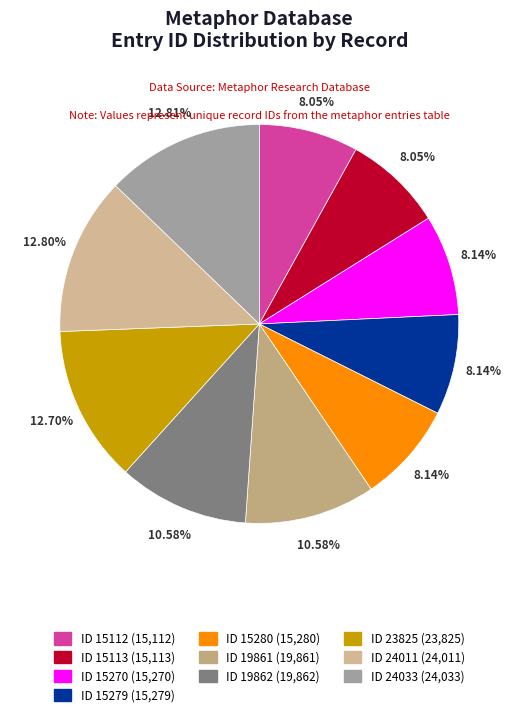

To the nearest percent, what portion does ID 15270 represent?

8%